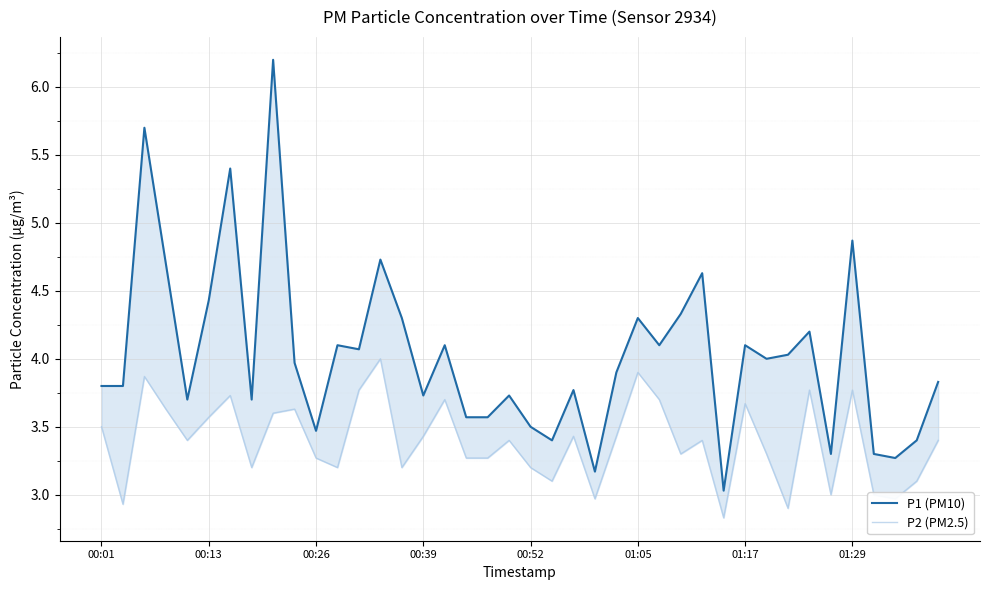

True or false: P1 (PM10) has a value of 4.9 at 01:29.

True